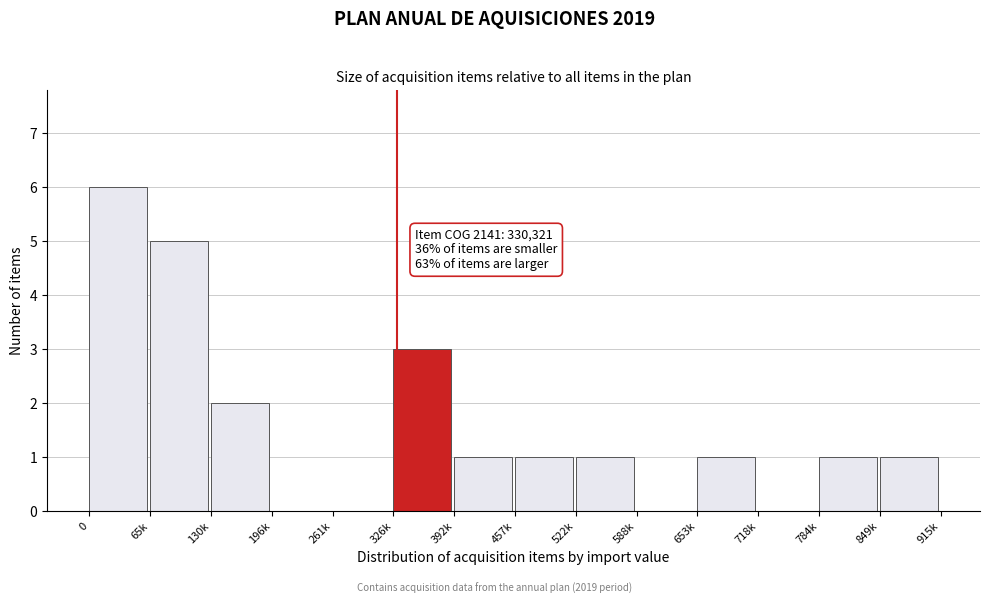

Reading left to right, list all the values displayed in this chart.

0=6	65k=5	130k=2	196k=0	261k=0	326k=3	392k=1	457k=1	522k=1	588k=0	653k=1	718k=0	784k=1	849k=1